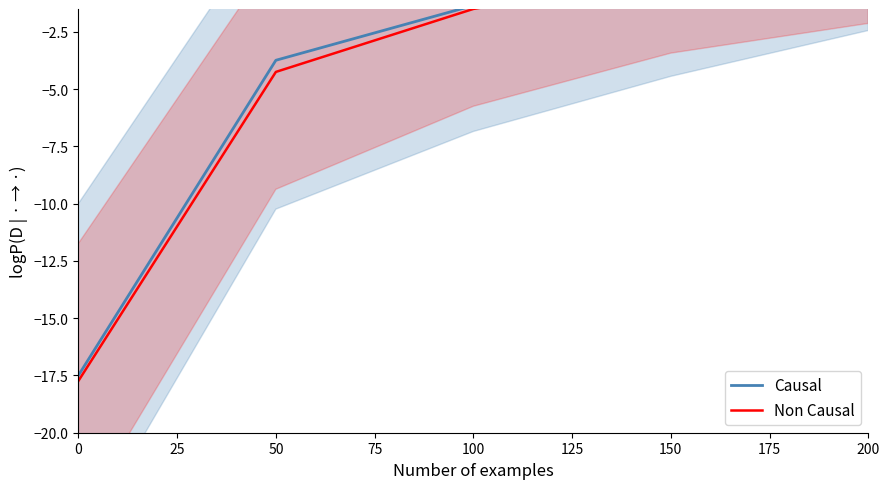

Rank the series by their average value, from lowest to highest.

Non Causal, Causal